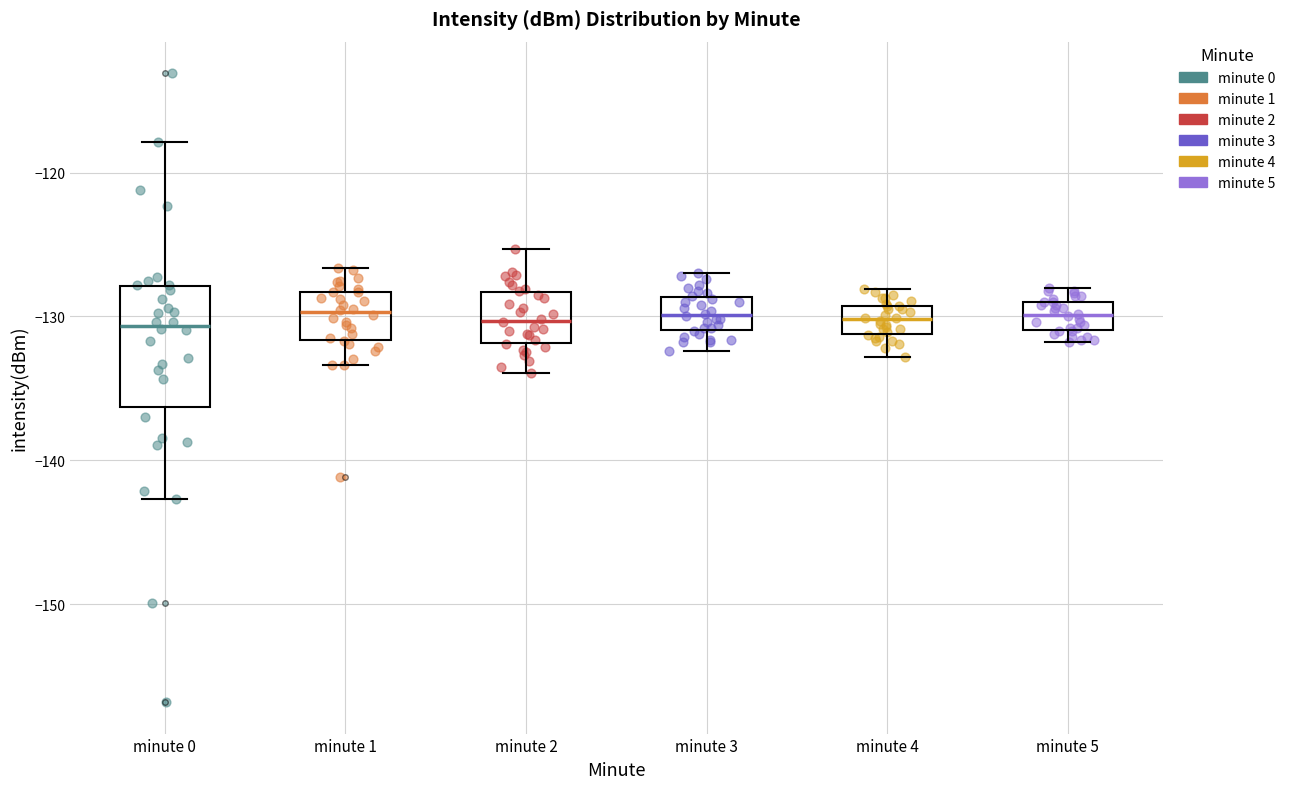

Comparing the boxes themselves (not the whiskers), which one is the tallest?

minute 0